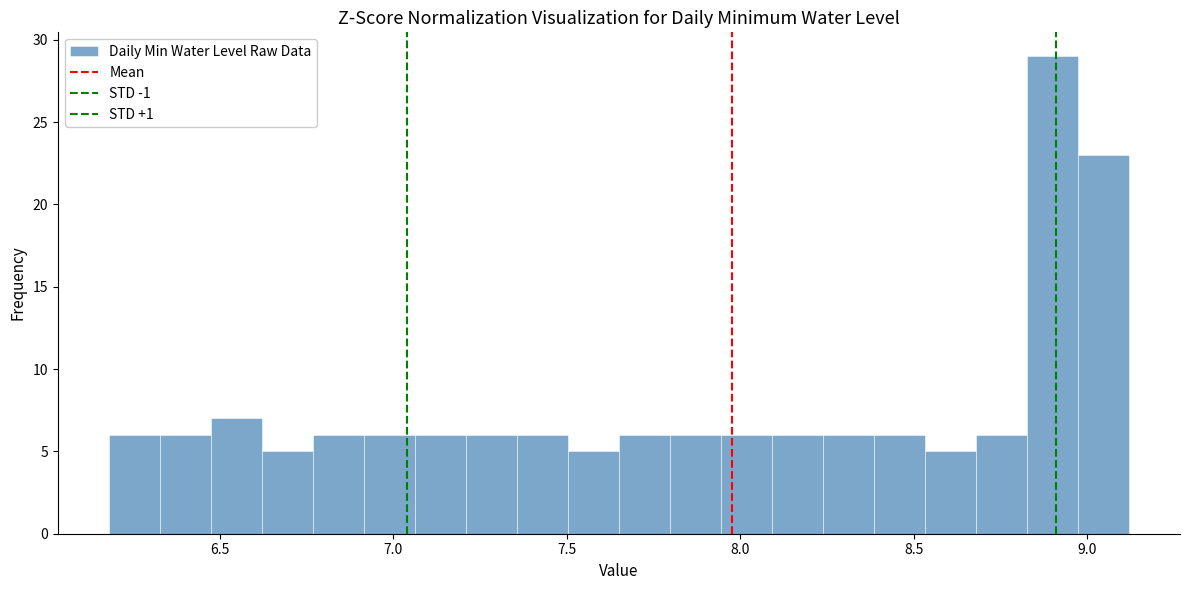

Read against the x-axis, roughly where is the centre of the tallest bar?

8.90